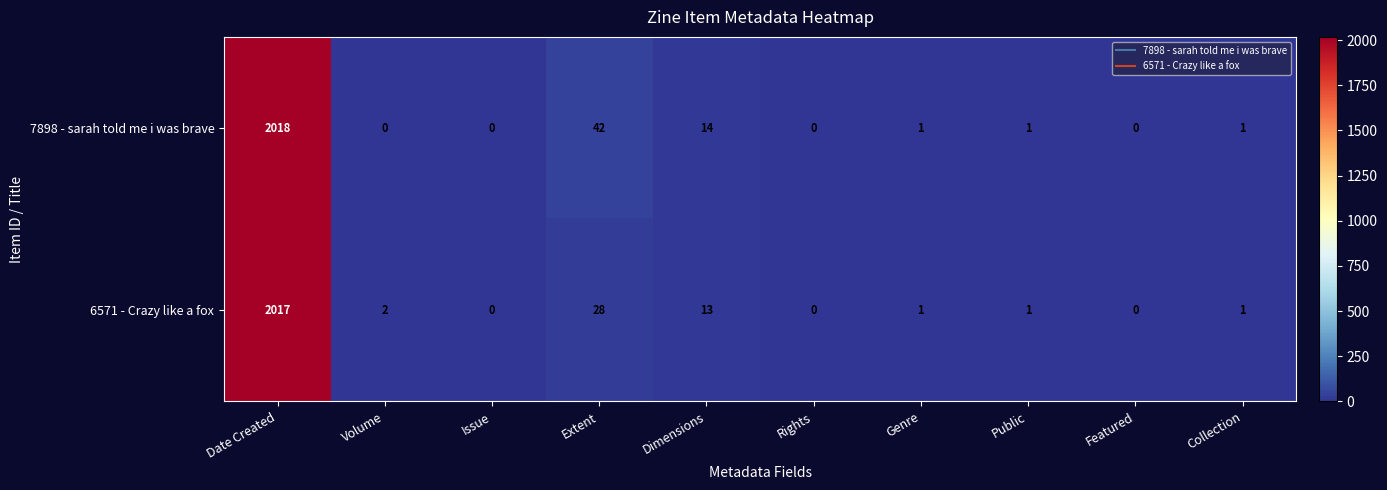

At which label is 7898 - sarah told me i was brave closest to 1009?

Extent